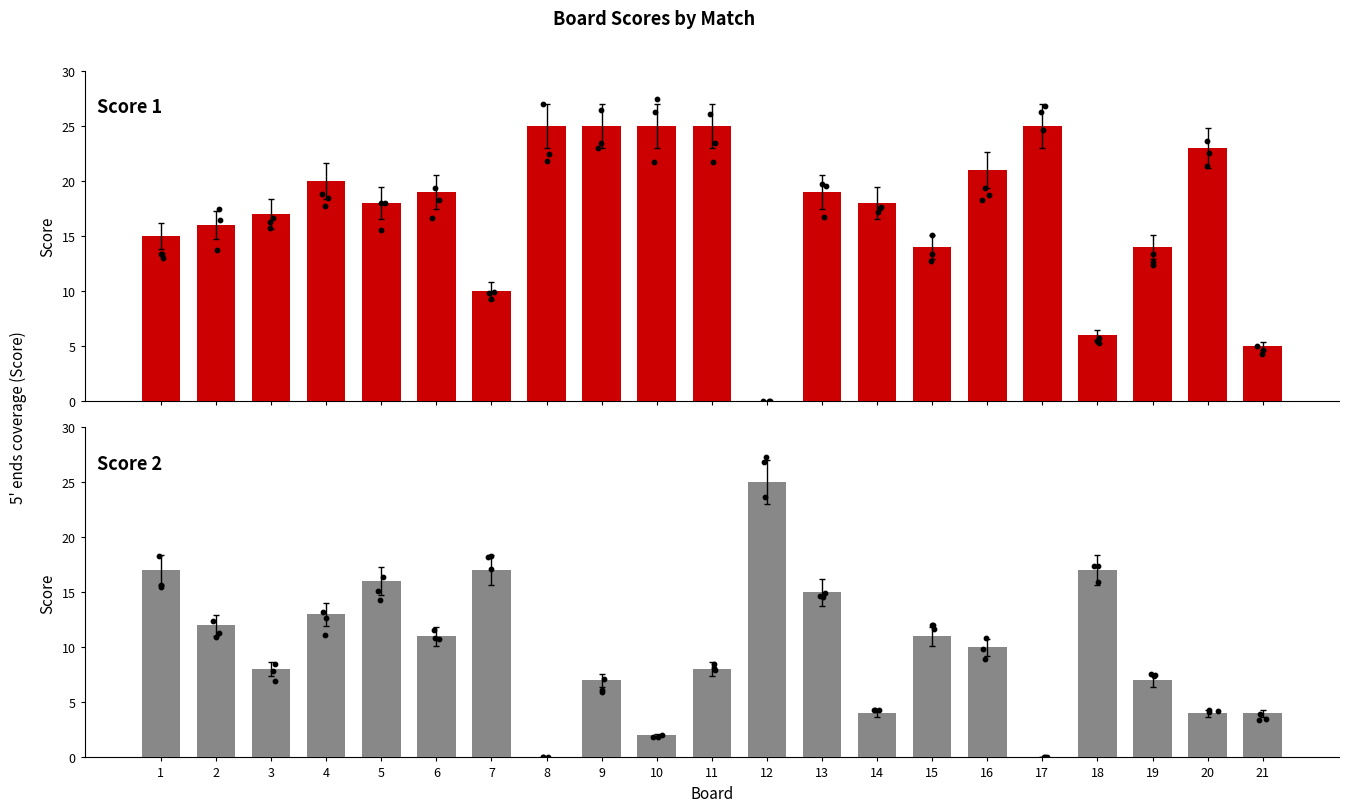

What is the total value across all series at 6?

30